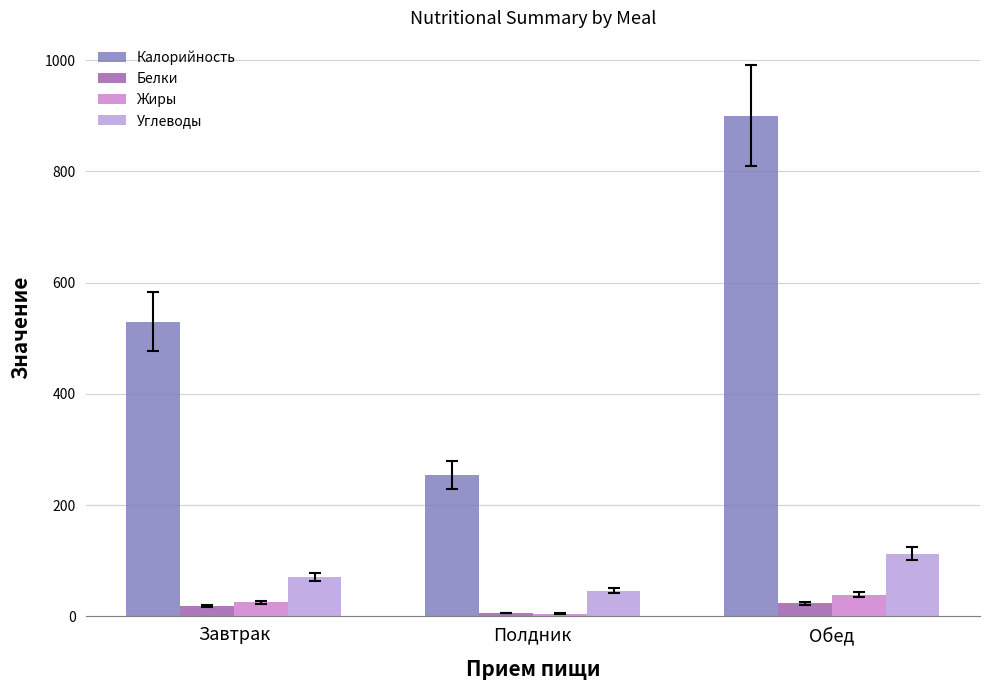

What position from the right is Обед?

1